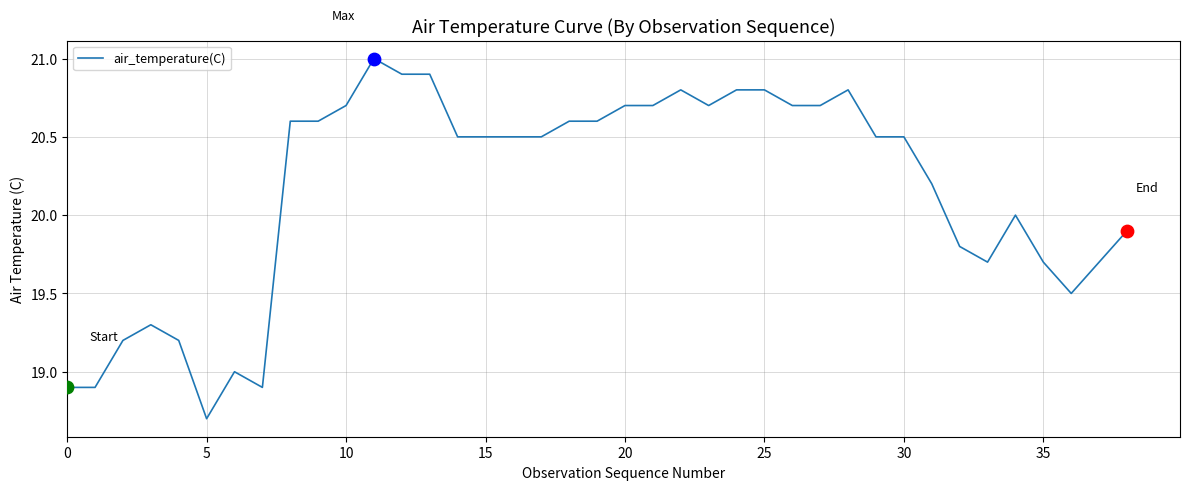

What is the greatest value displayed?

21.0